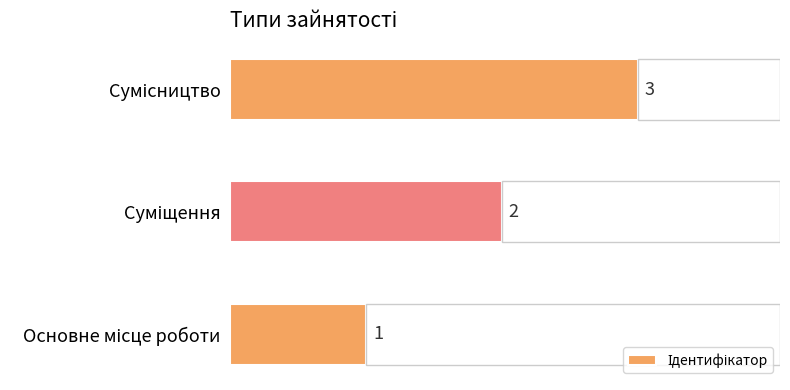

What is the minimum value shown in the chart?

1